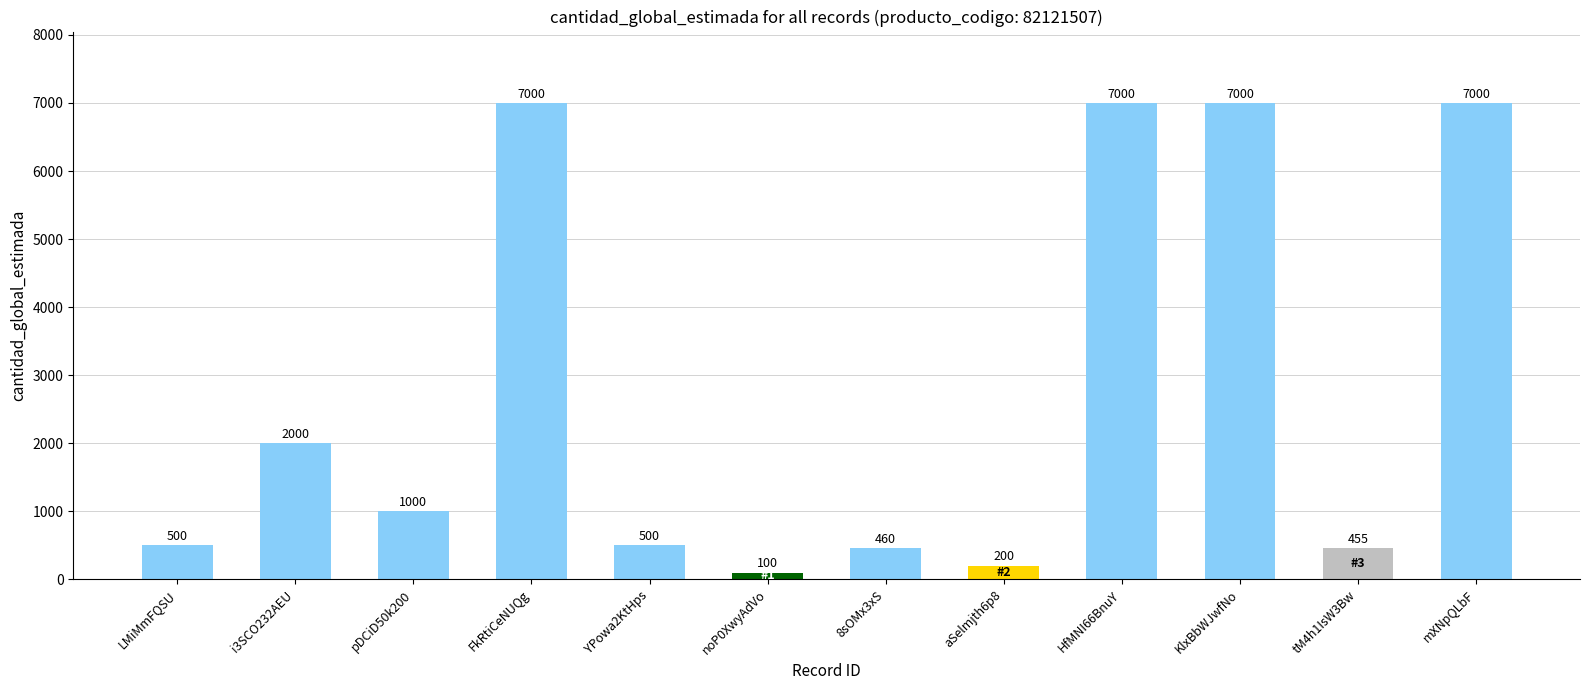

How many series are shown in this chart?

1